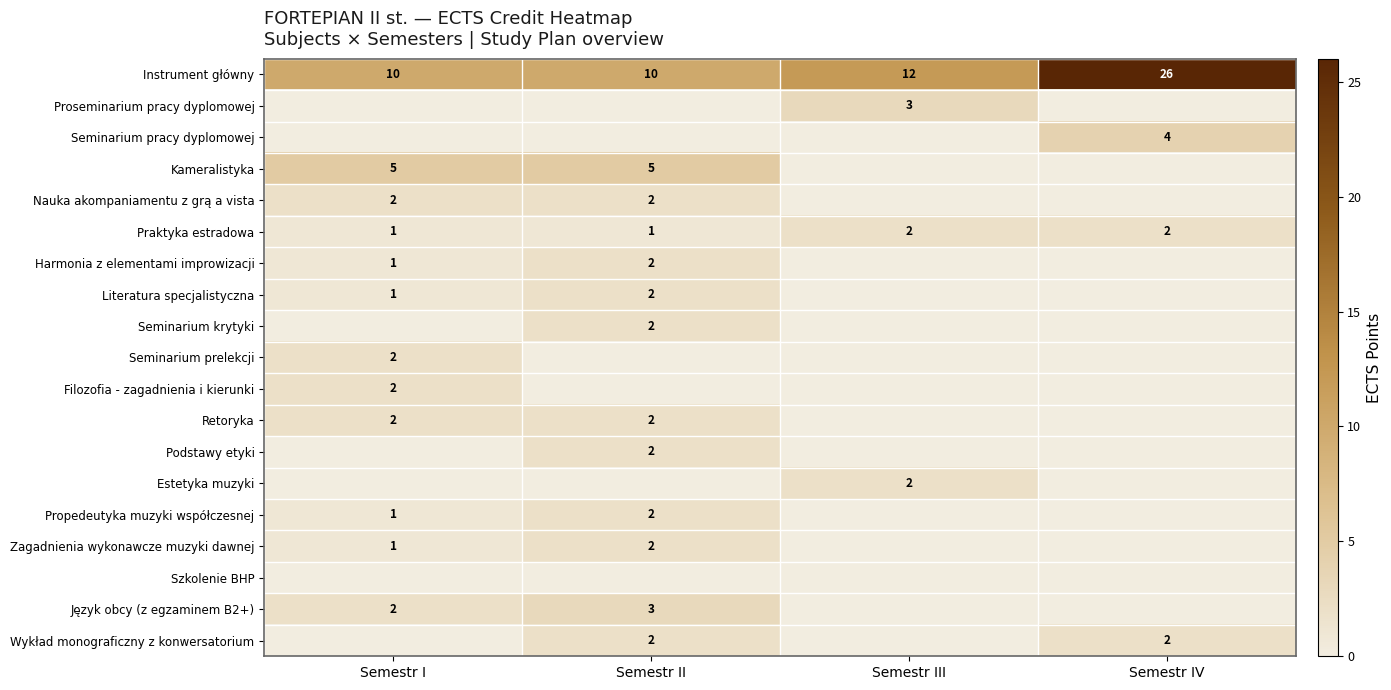

Count the number of categories in the chart.

4